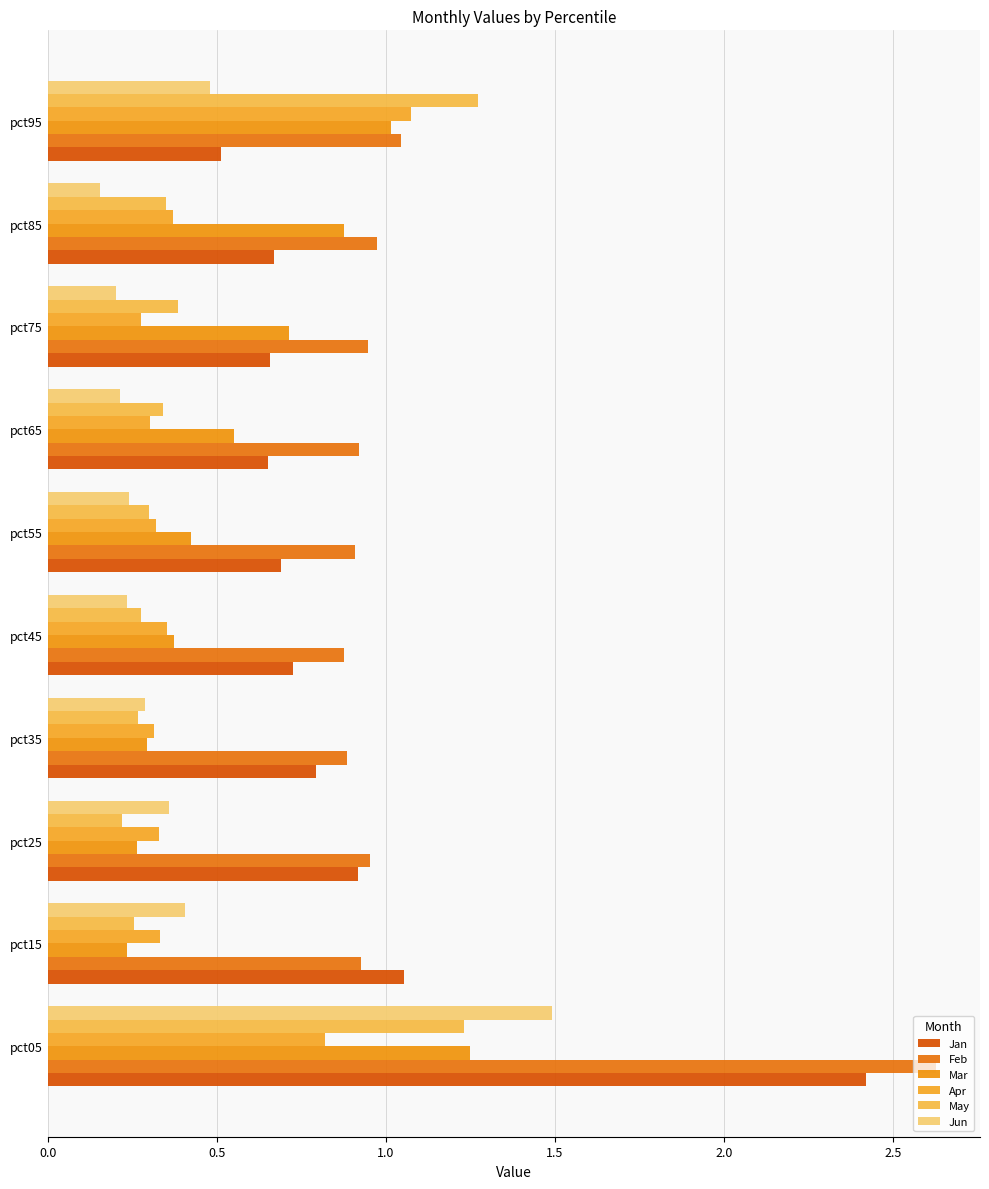

What is the value of the Mar bar at the 8th from the left?

0.7